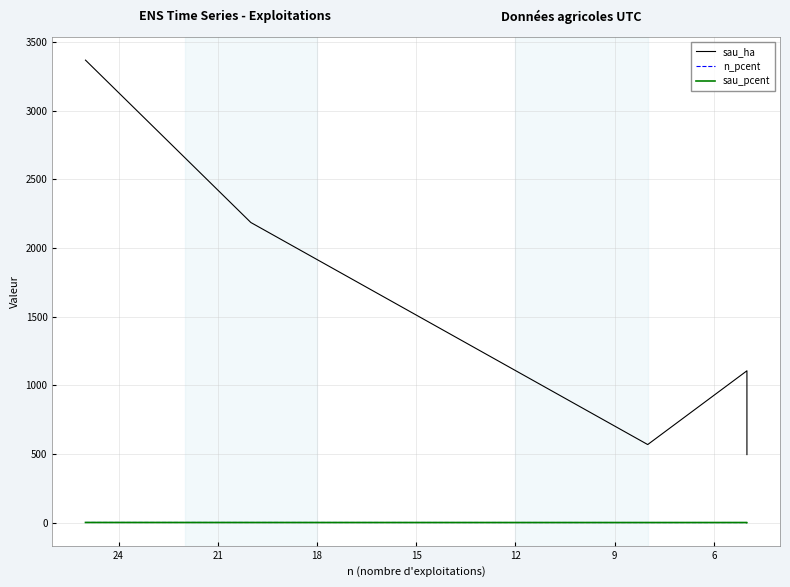

Does the chart have visible grid lines?

Yes